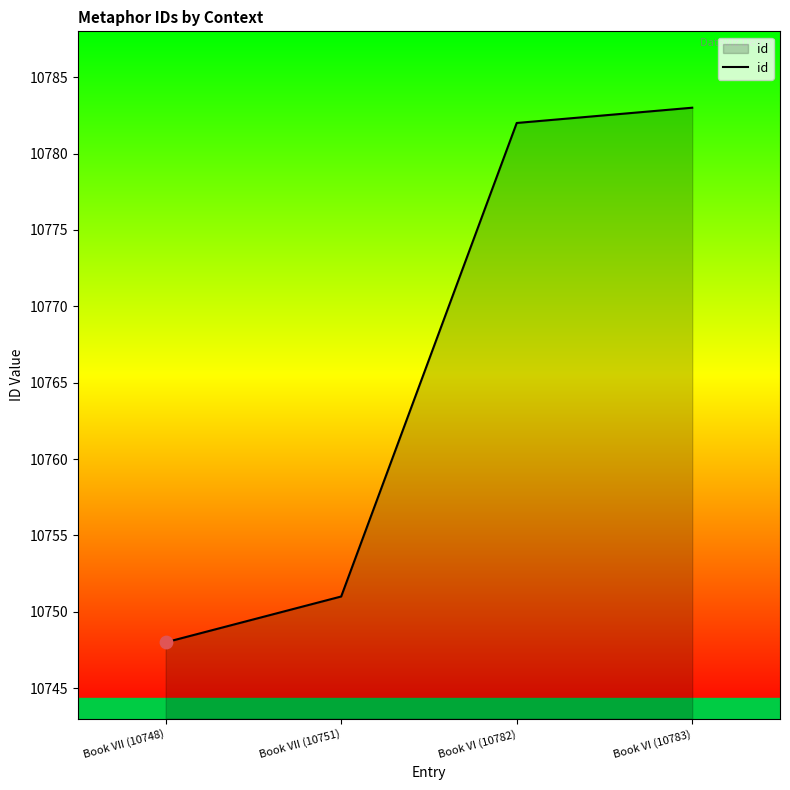

What is the ratio of the value at Book VII (10748) to the value at Book VI (10782)?

1.0